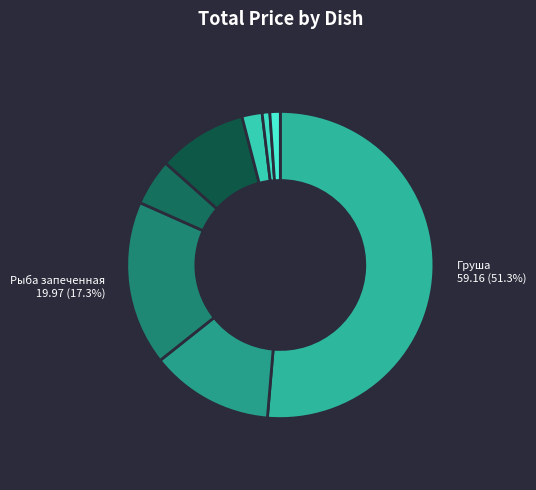

How many slices are in this pie chart?

8